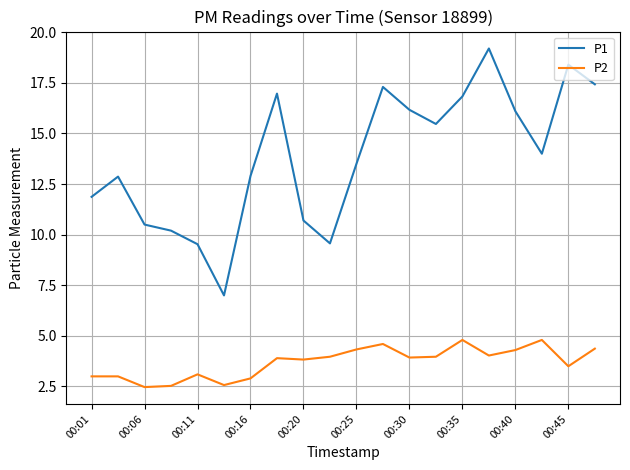

Which series has the largest range (max minus min)?

P1